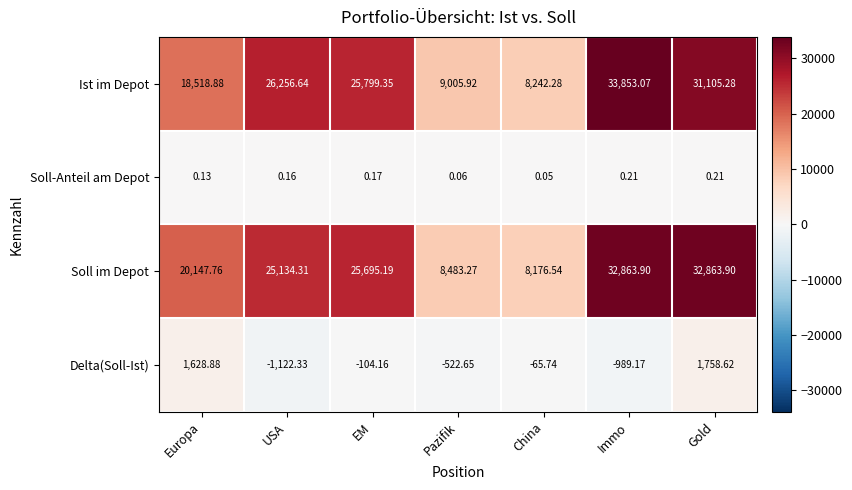

Which series has the largest total across all categories?

Soll im Depot